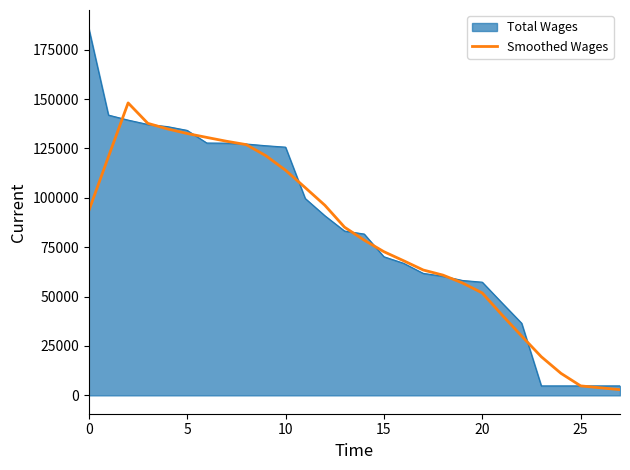

List the series in order of their peak value, highest first.

Total Wages, Smoothed Wages